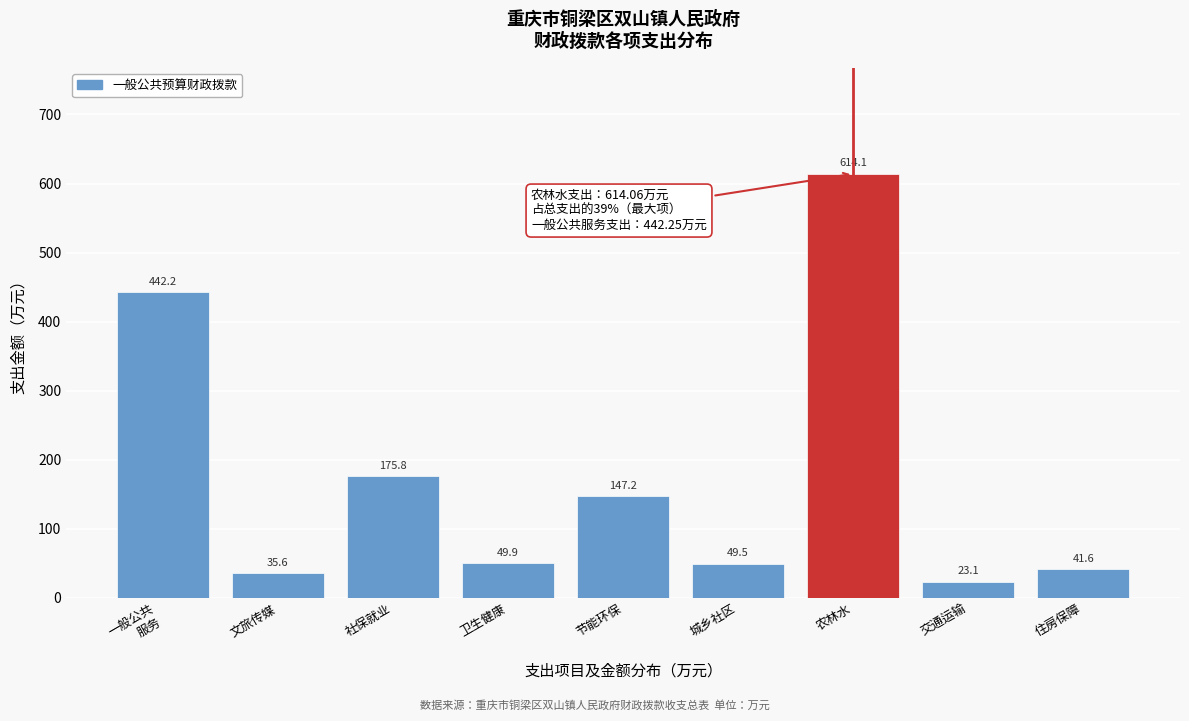

What is the difference between the second highest and second lowest values?

406.6